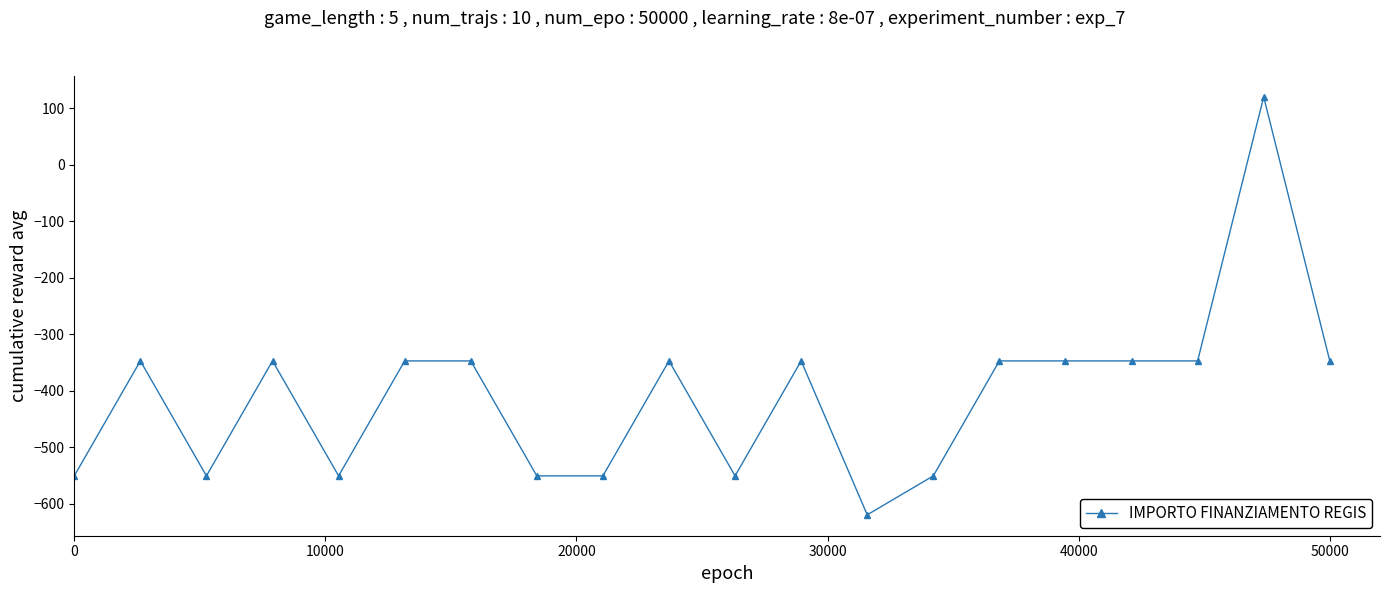

What is the sum of all values?

-8179.3